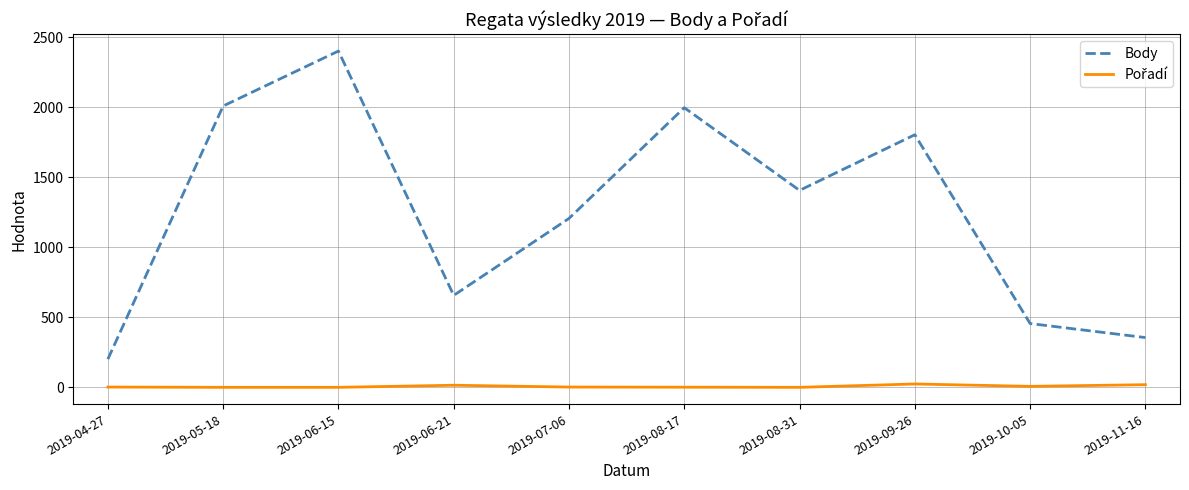

At which category is the sum across all series the highest?

2019-06-15